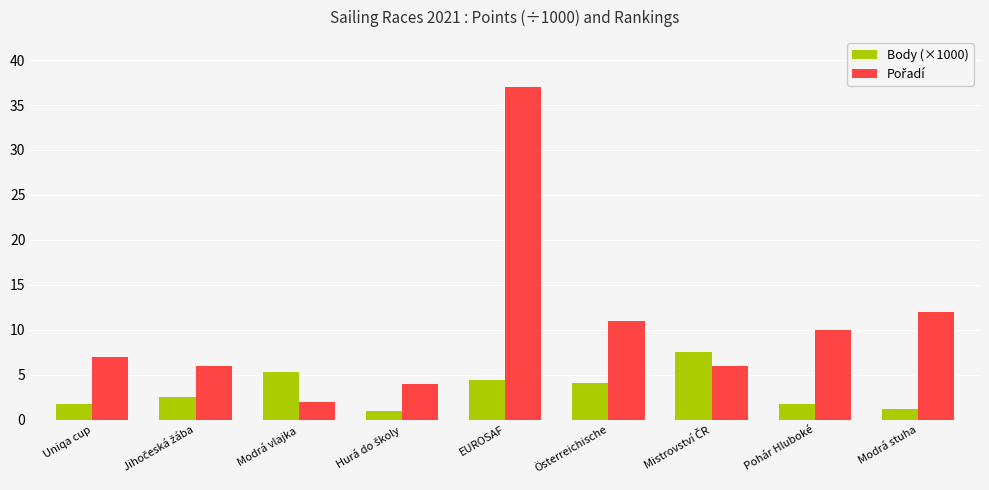

At which category is the sum across all series the highest?

EUROSAF